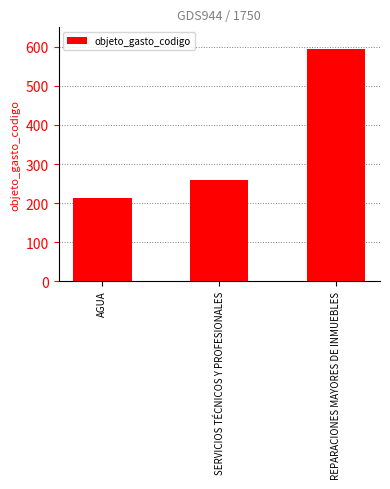

What is the maximum value shown in the chart?

595